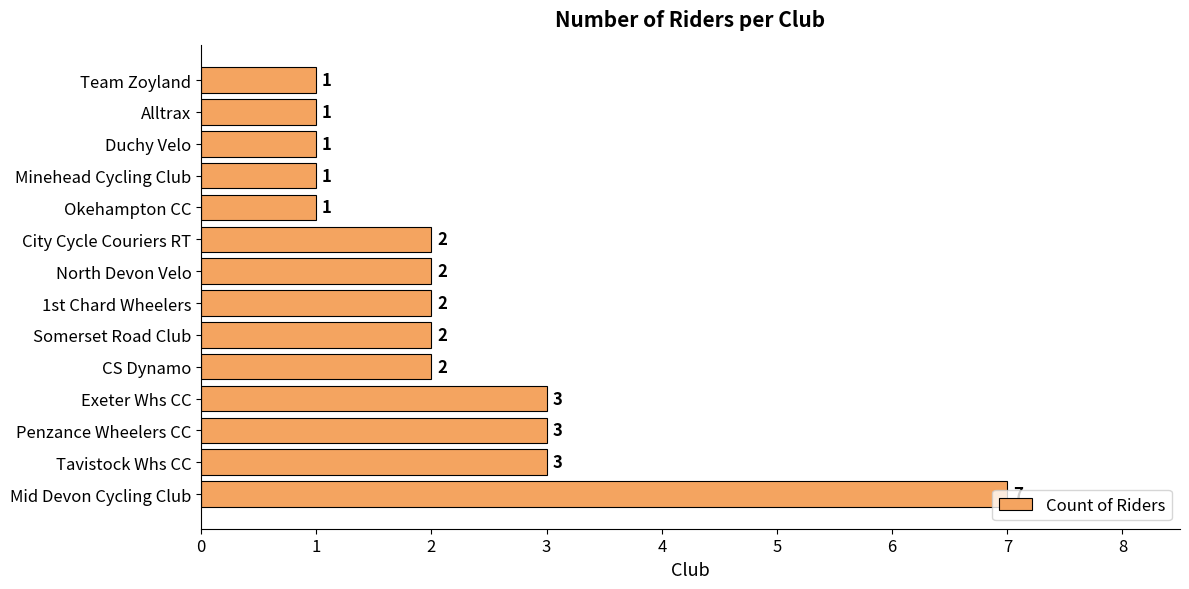

What is the ratio of the value at CS Dynamo to the value at Somerset Road Club?

1.0